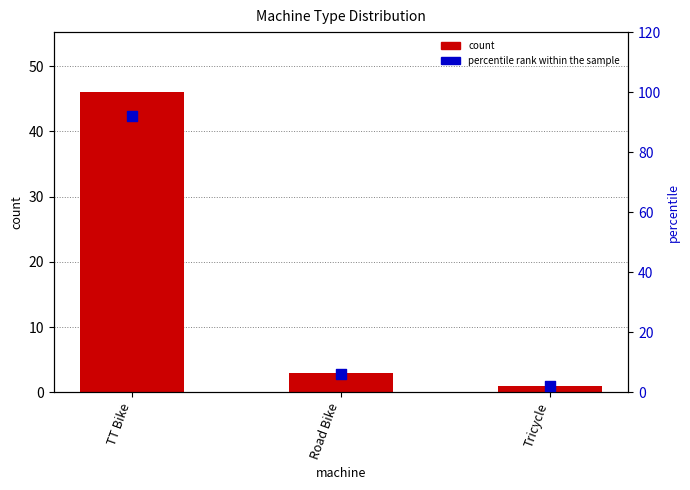

Is the value of count at TT Bike greater than the value of percentile rank within the sample at Tricycle?

Yes